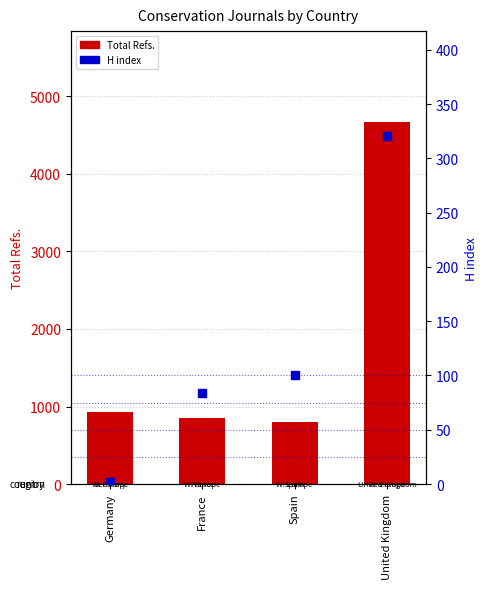

Is the value of Total Refs. at United Kingdom greater than the value of H index at France?

Yes